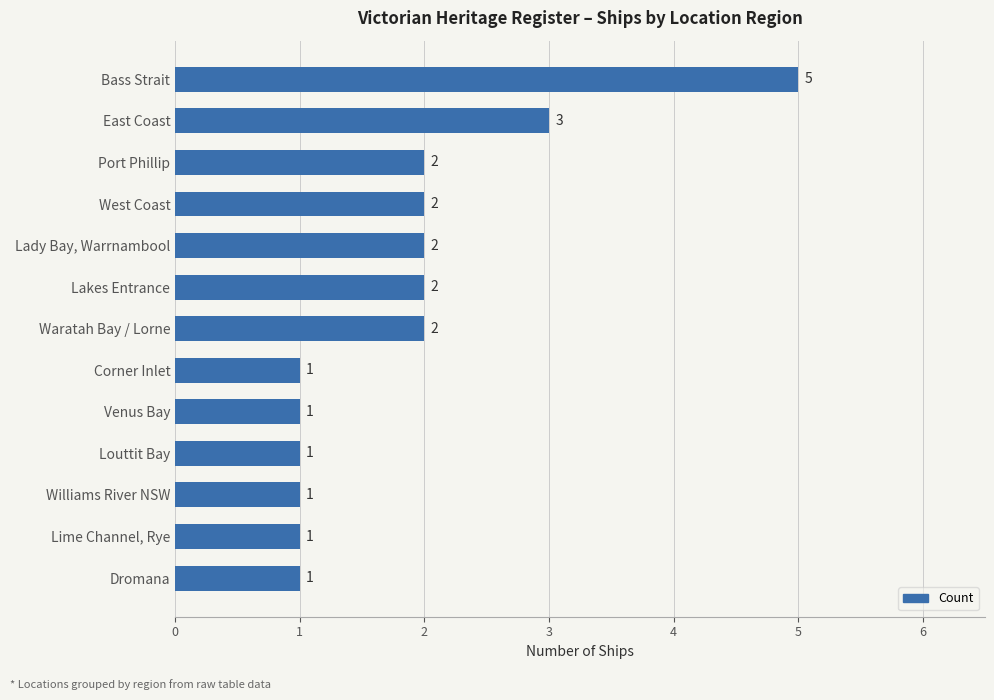

What is the smallest value displayed?

1